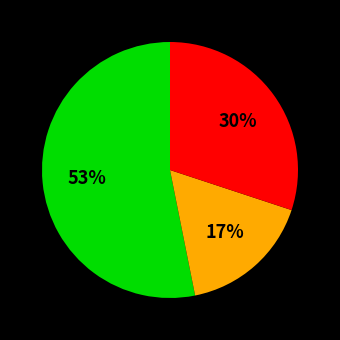

Count the number of slices in the pie.

3